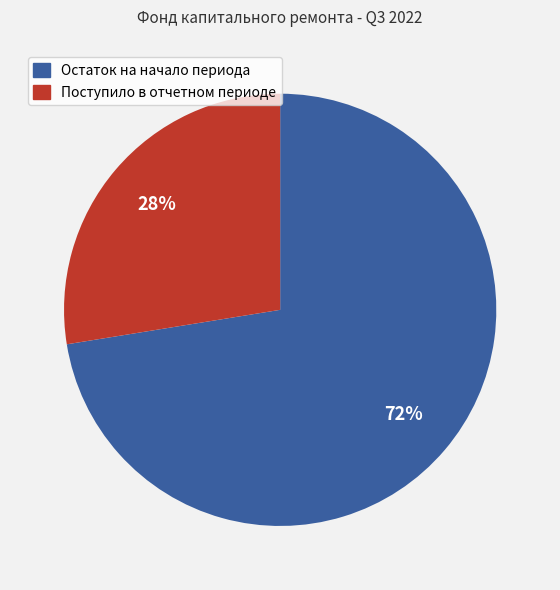

To the nearest percent, what is the combined percentage of Поступило в отчетном периоде and Остаток на начало периода?

100%